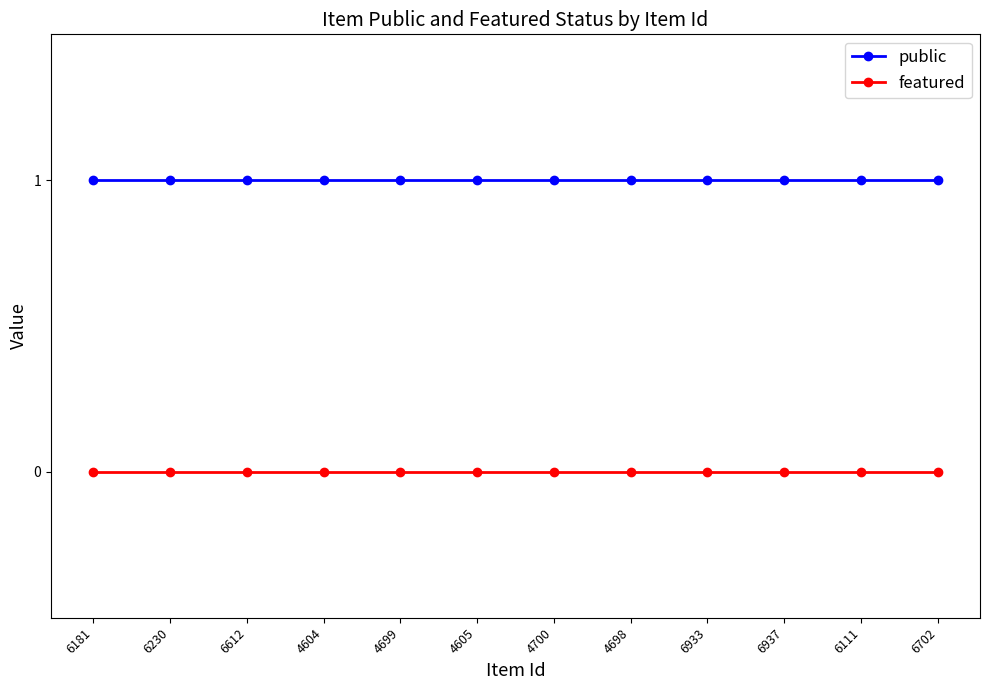

Rank the series at 4605 from lowest to highest value.

featured, public